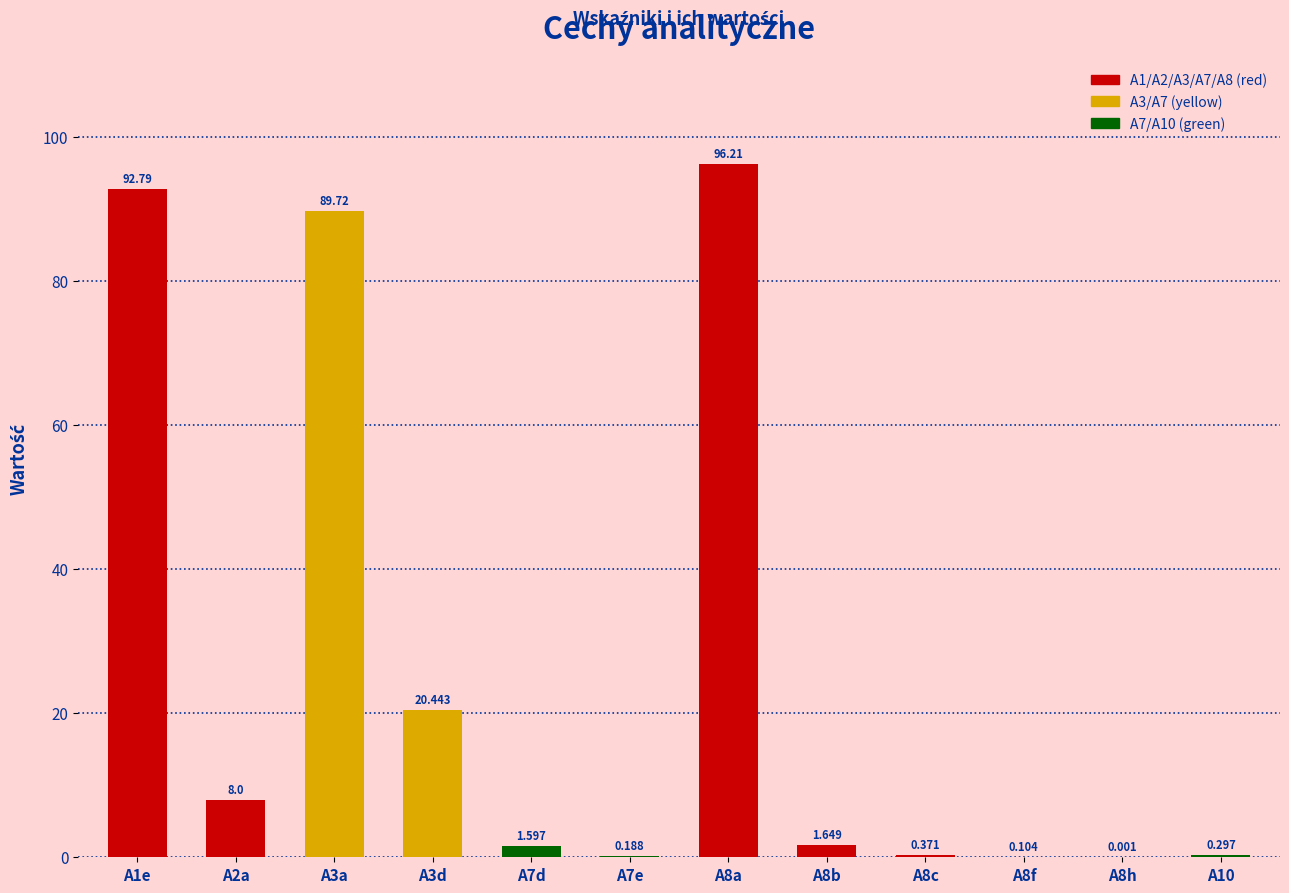

The value at A3a is 160.6. True or false?

False